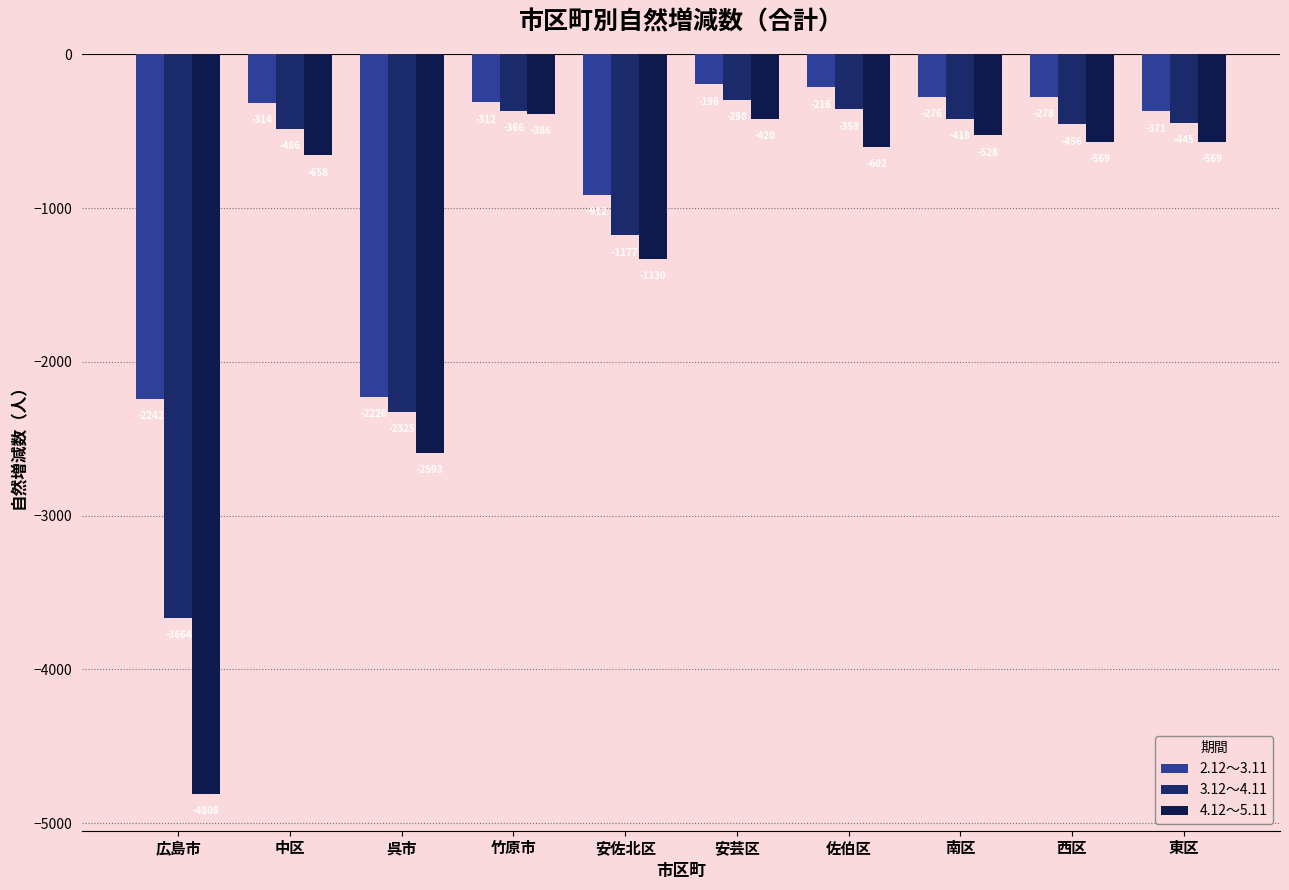

What is the sum of the 3.12～4.11 values at 中区 and 東区?

-931